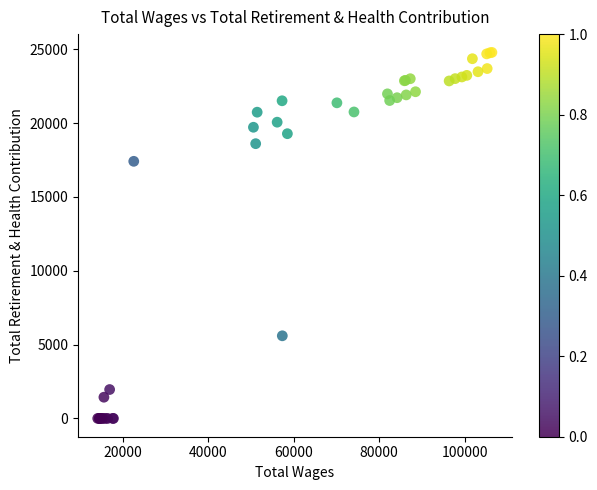

What Y value in the scatter plot is closest to 12396?

17416